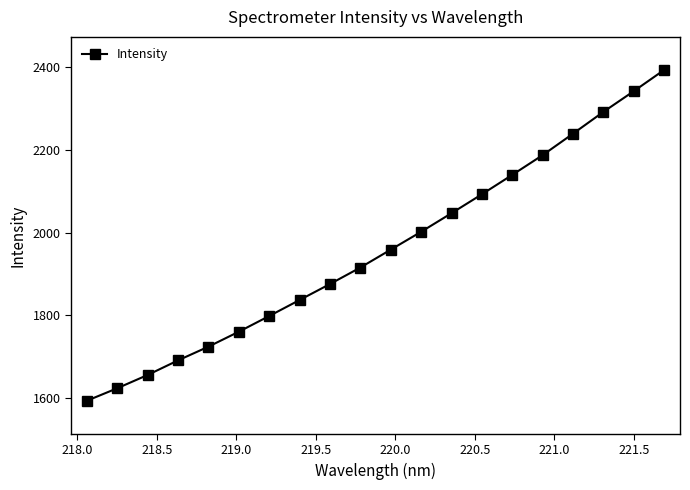

What is the minimum value shown in the chart?

1592.7